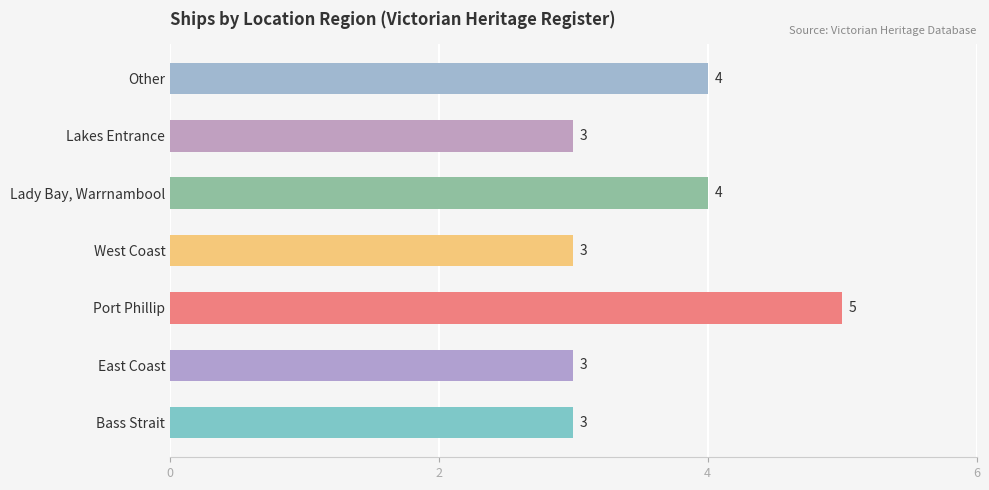

The chart shows a value of 4 at Other. True or false?

True